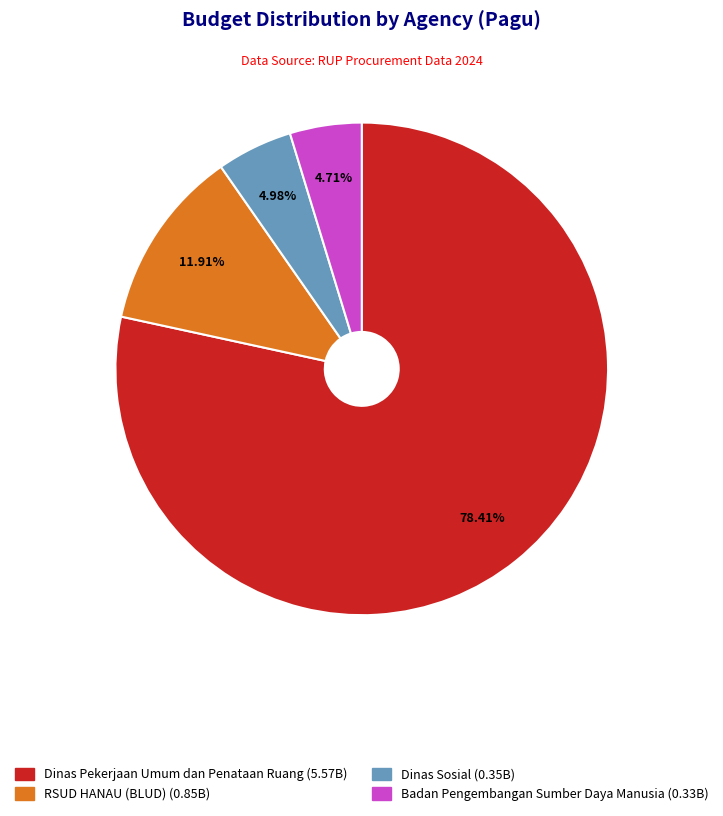

Is there a majority slice in this chart?

Yes